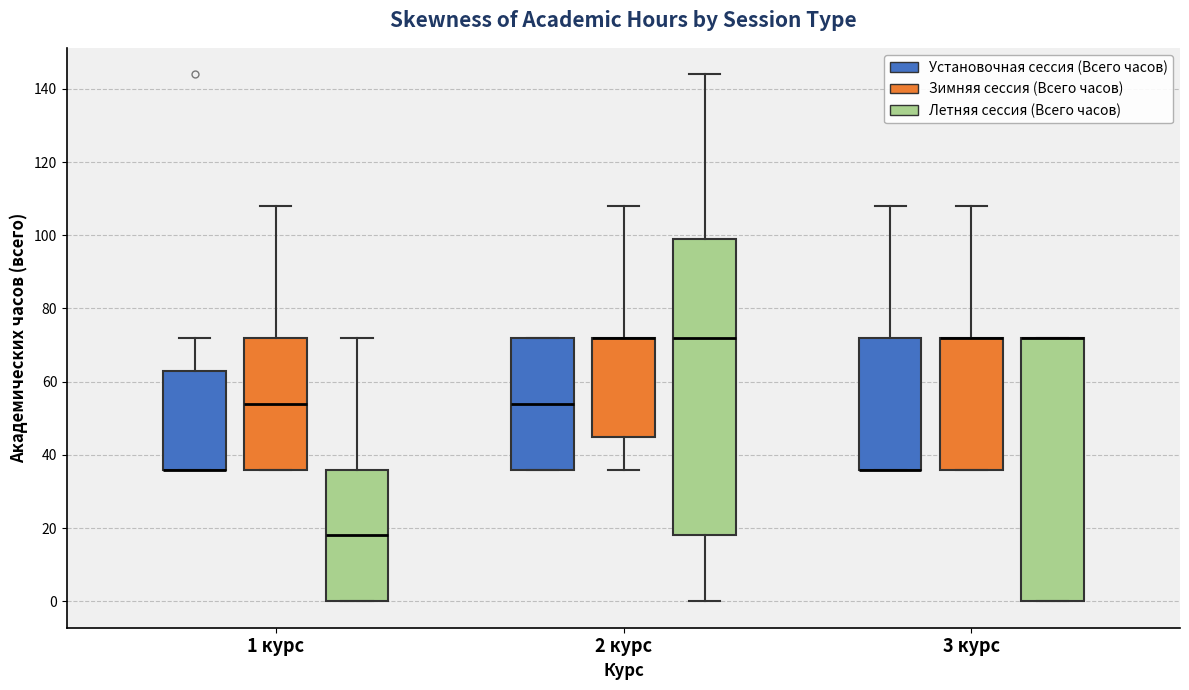

Where is the upper edge of the box for 3 курс (Зимняя сессия (Всего часов)) on the y-axis? The values are not printed on the chart, so give them approximately, as read against the axis.

72